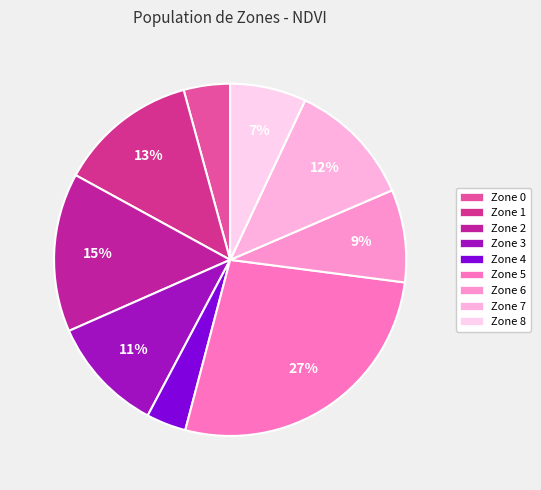

Count the number of slices in the pie.

9